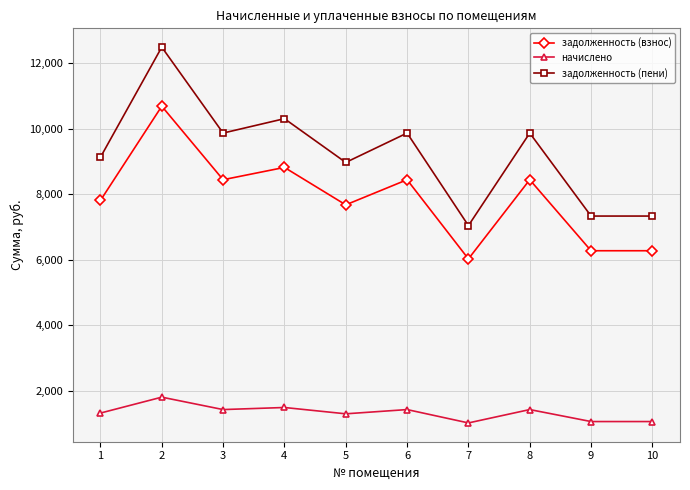

Which series has the widest spread of values?

задолженность (пени)